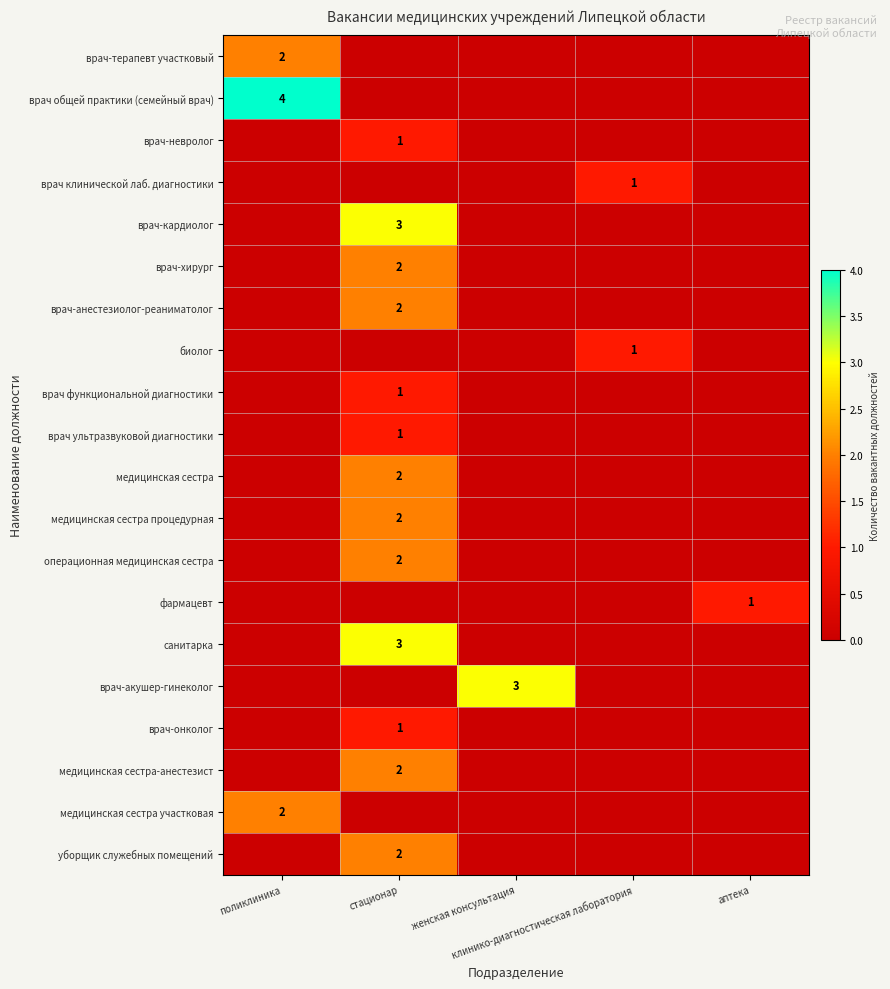

At which label is операционная медицинская сестра closest to 1?

поликлиника